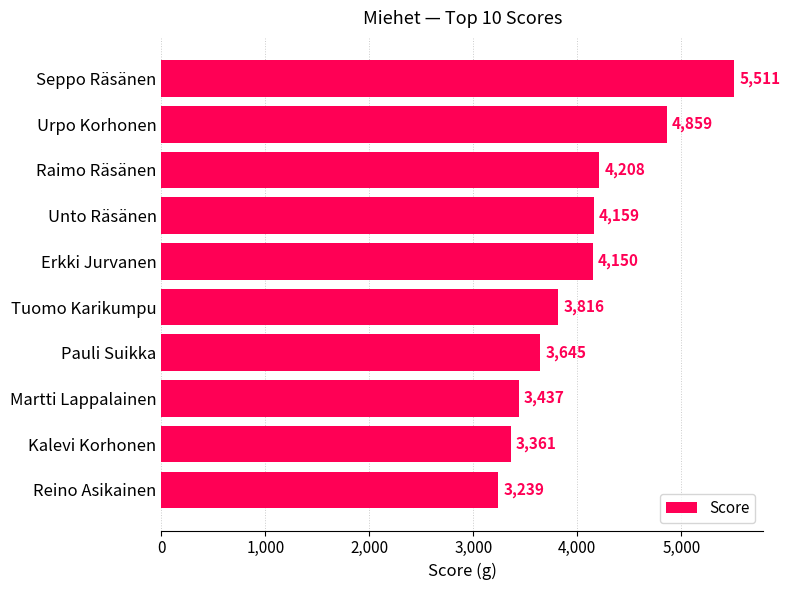

What is the difference between the second highest and minimum values?

1620